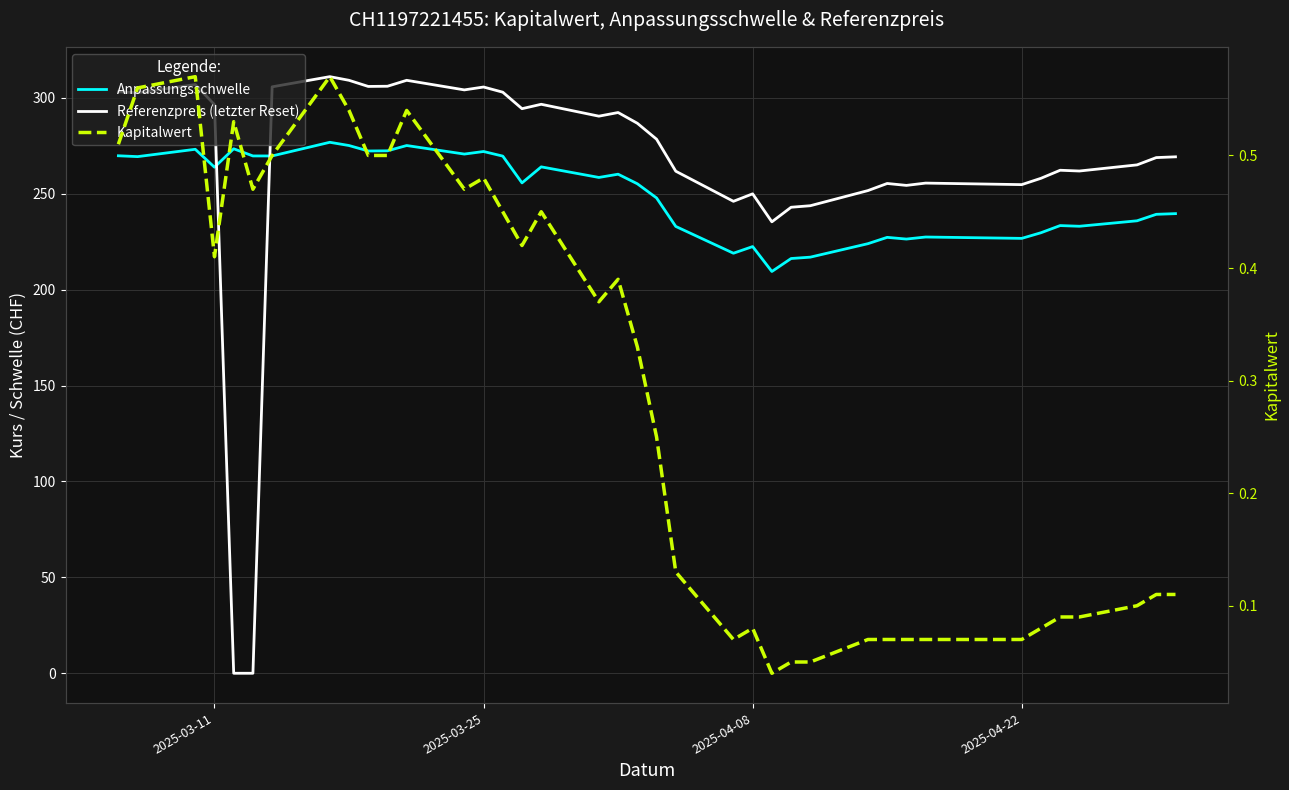

Does the chart have visible grid lines?

Yes